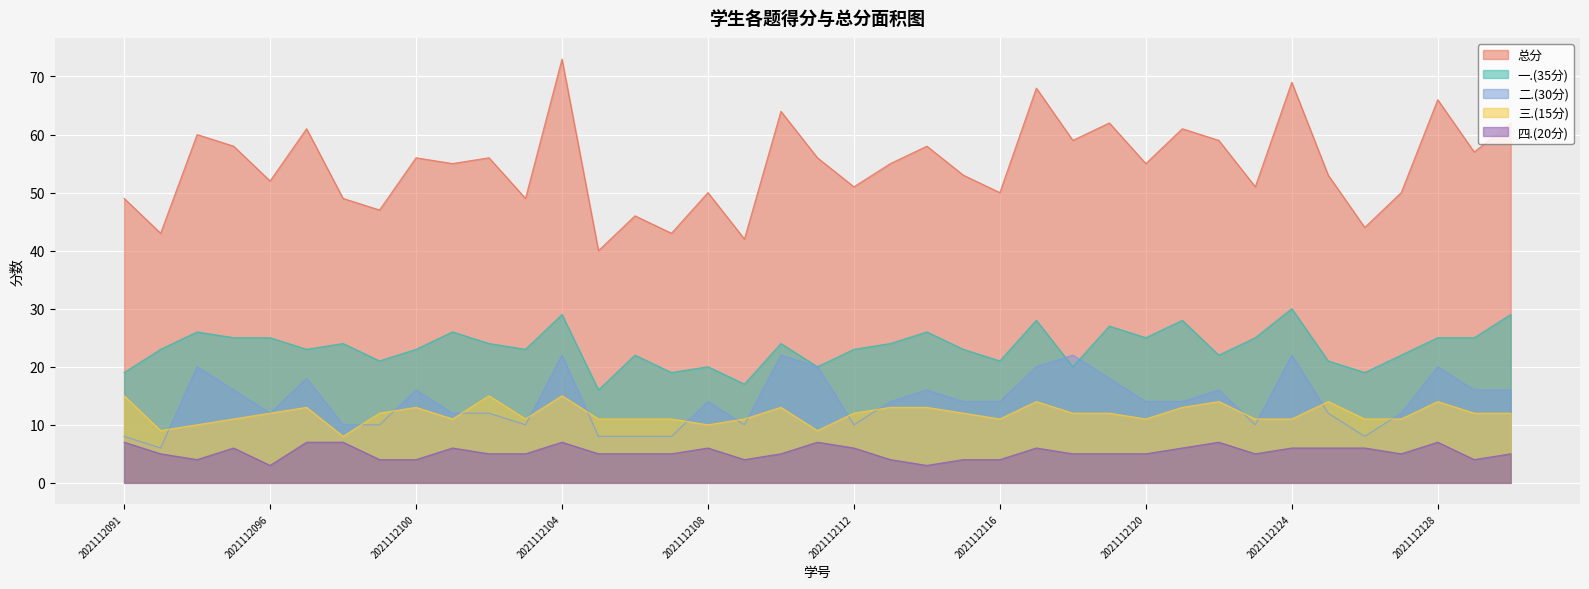

What is the sum of the 三.(15分) values at 2021112123 and 2021112128?

25